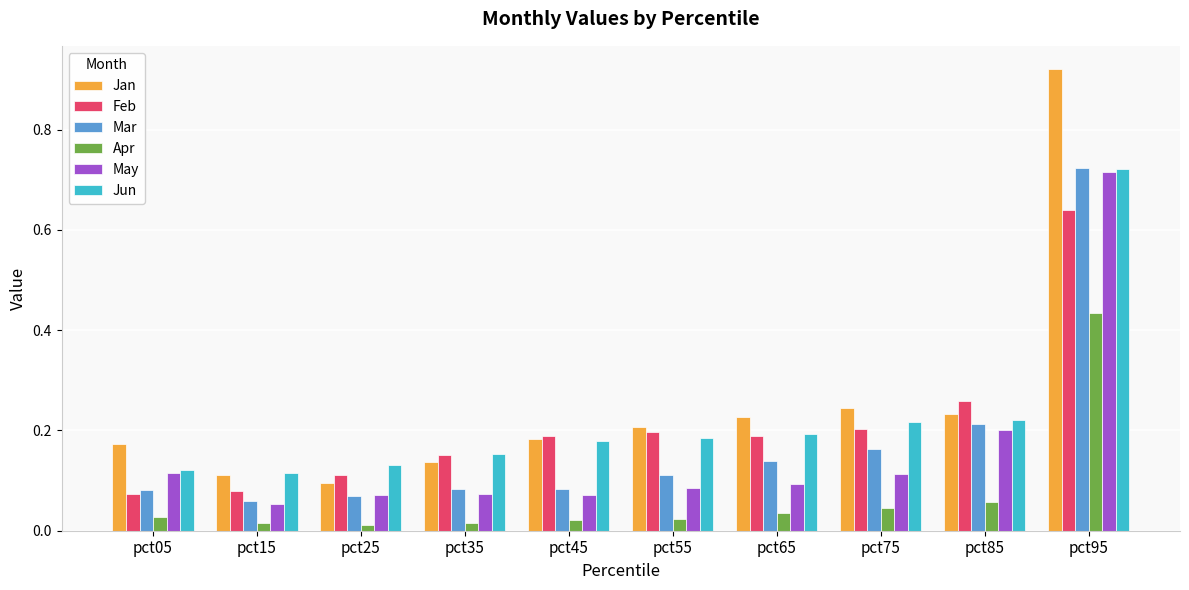

The value of Jun at pct55 is 0.2. True or false?

True